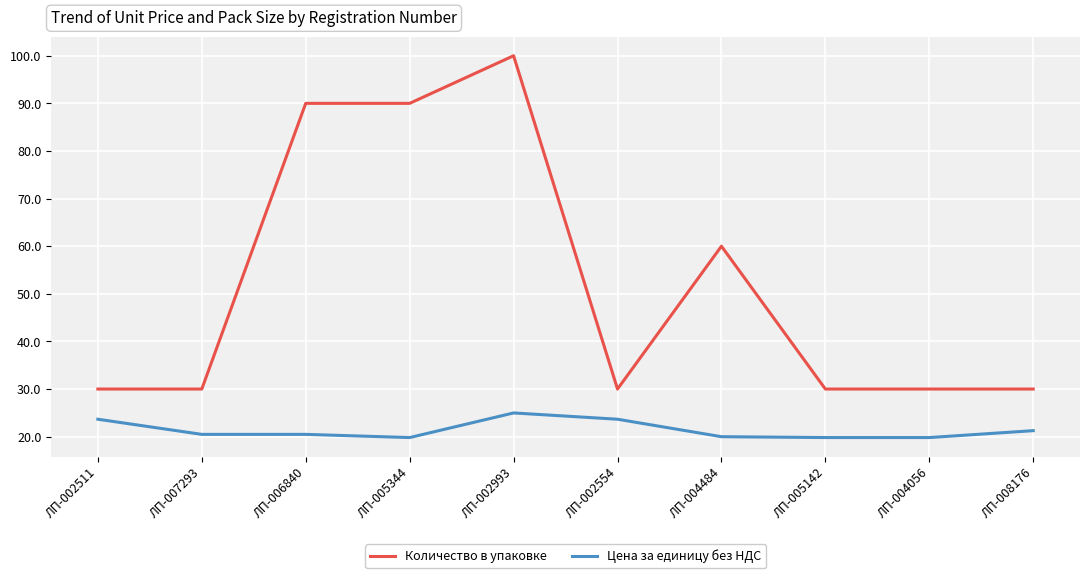

What position from the left is ЛП-002993?

5